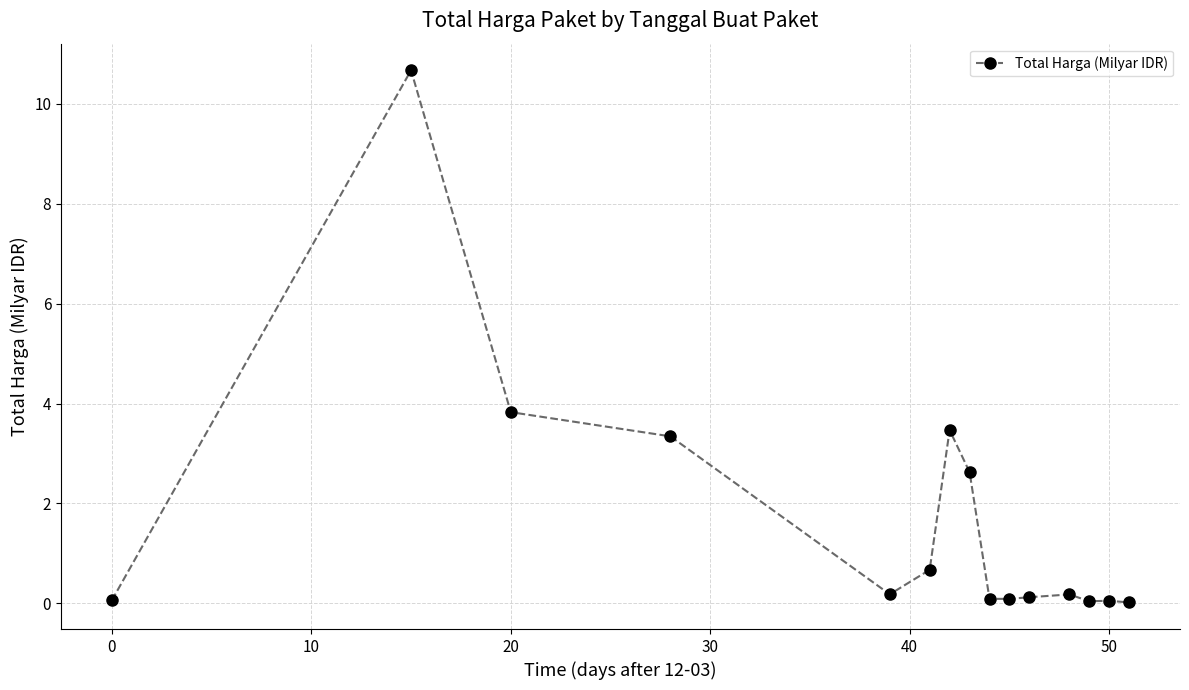

Count the number of categories in the chart.

15